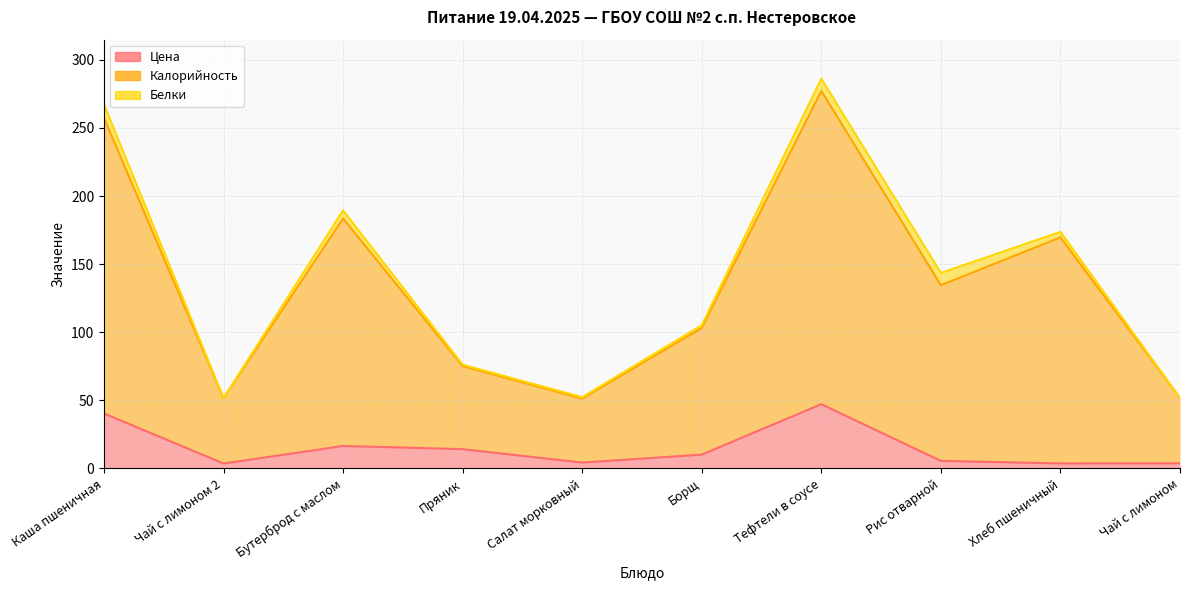

At how many categories does at least one series exceed 100?

6